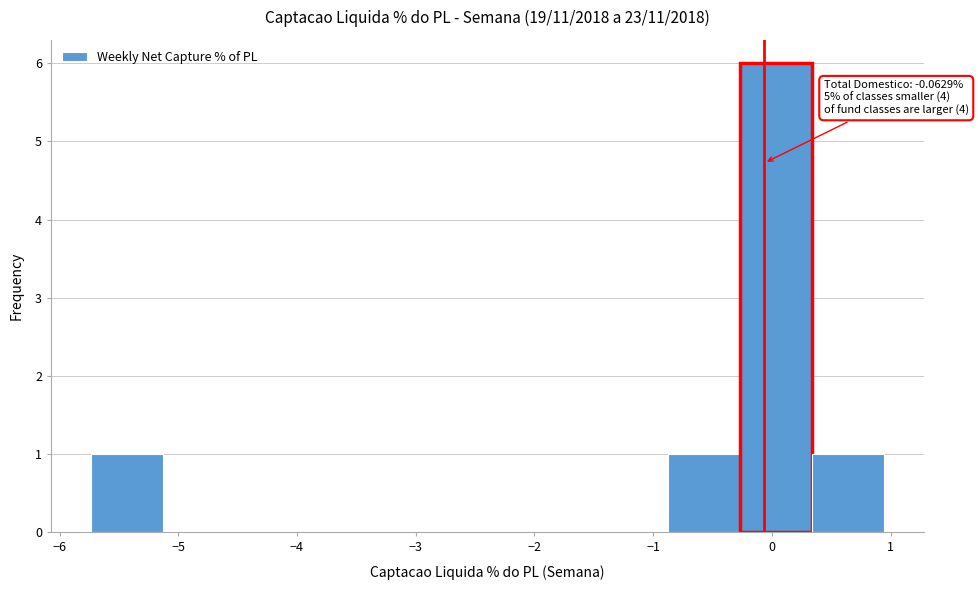

Over which range of the x-axis is the bar tallest?

-0.3 to 0.3